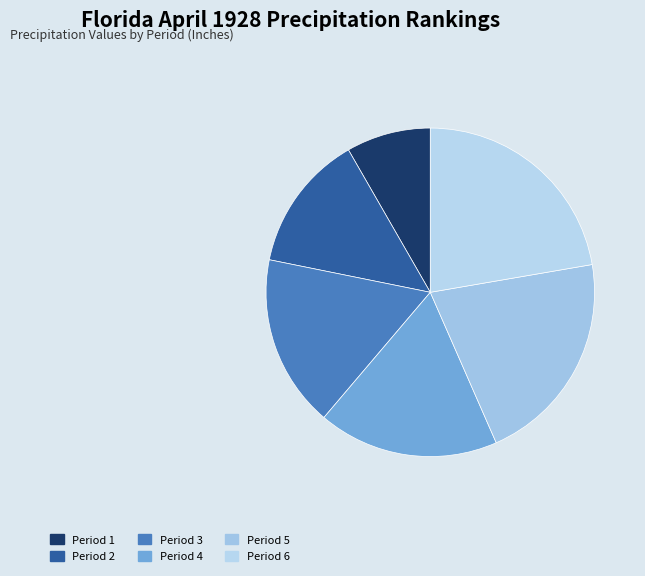

To the nearest percent, what is the average slice percentage?

17%